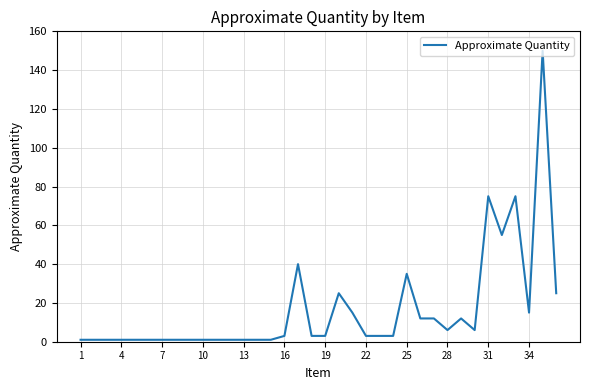

What is the difference between the maximum and minimum values?

149